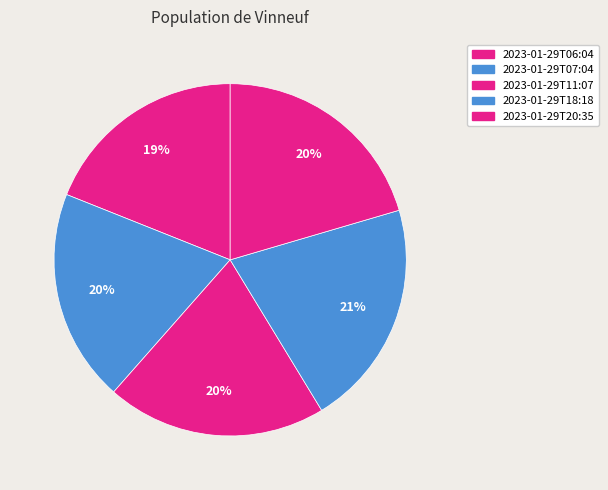

Which slice is the largest?

2023-01-29T18:18